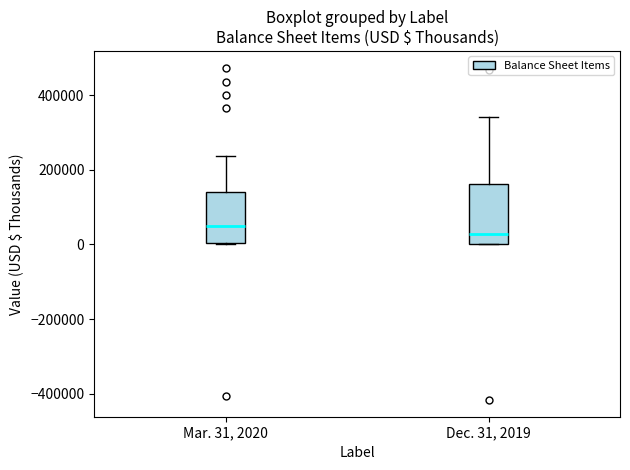

Where is the lower edge of the box for Dec. 31, 2019 on the y-axis? The values are not printed on the chart, so give them approximately, as read against the axis.

0